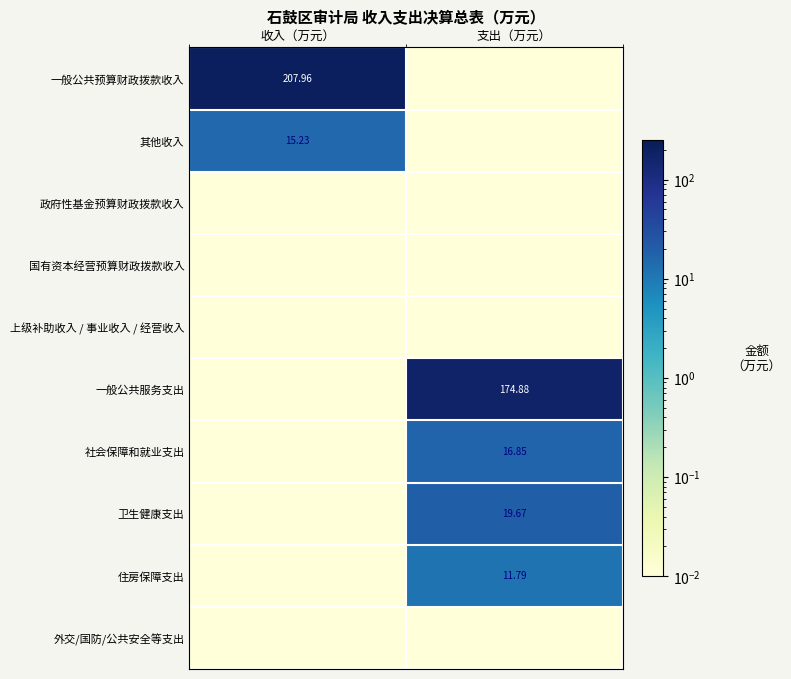

True or false: 国有资本经营预算财政拨款收入 has a value of 0.0 at 收入（万元）.

False